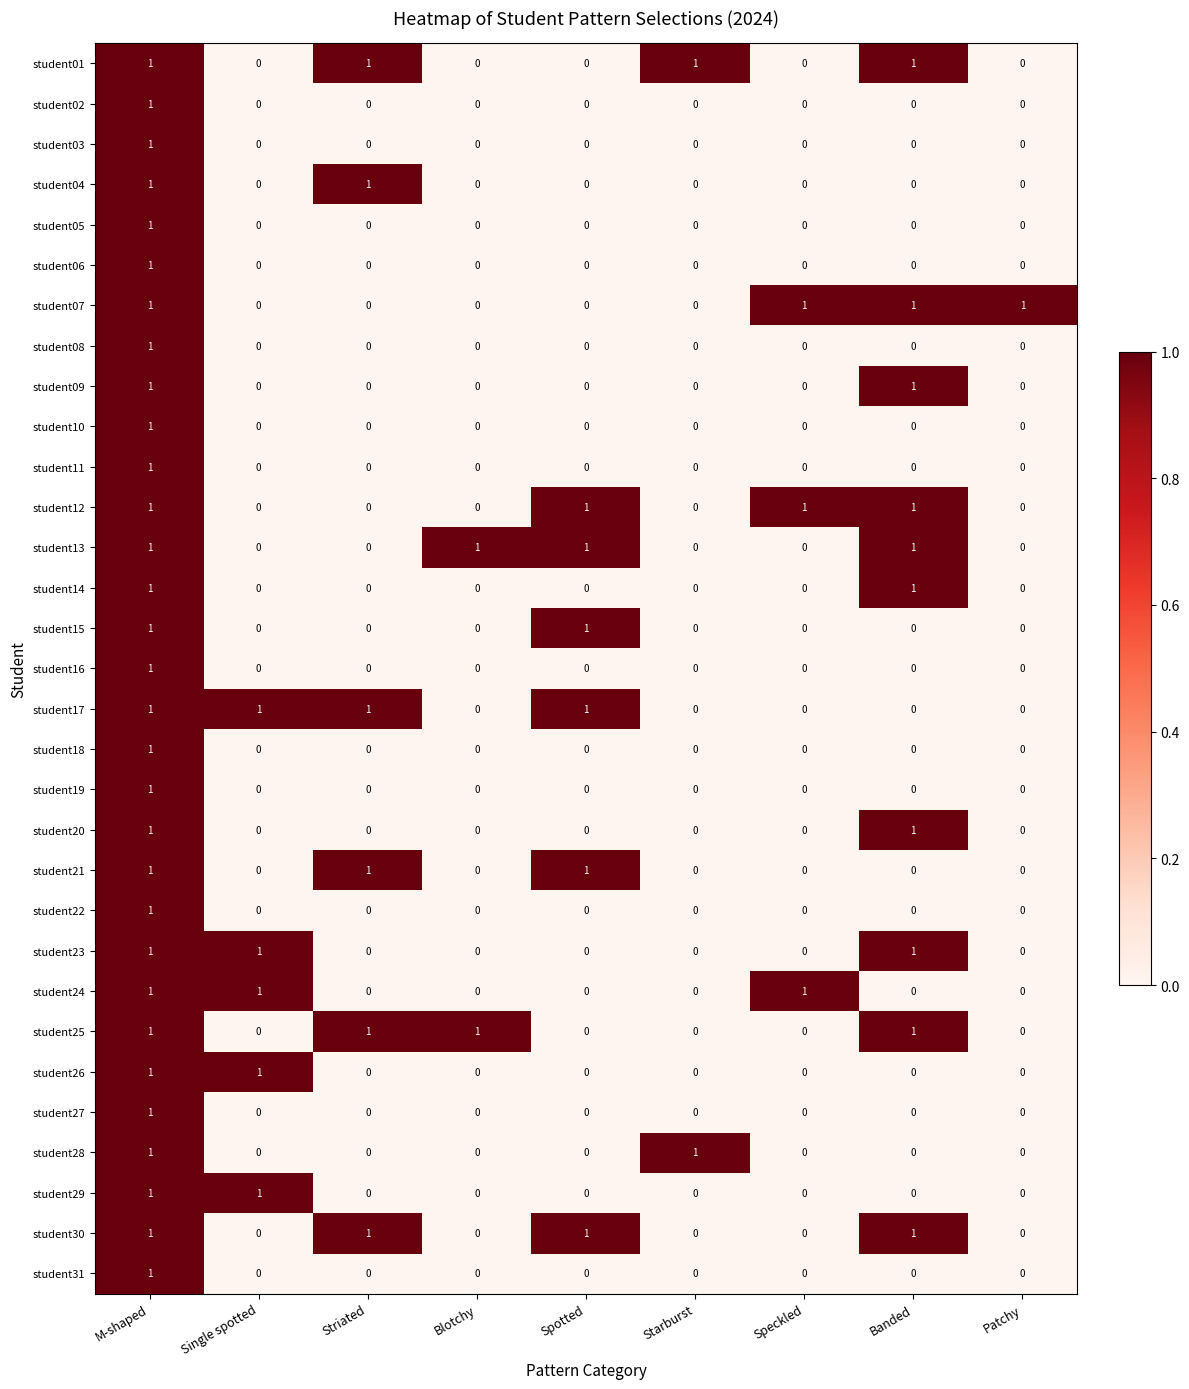

At which category is the sum across all series the highest?

M-shaped